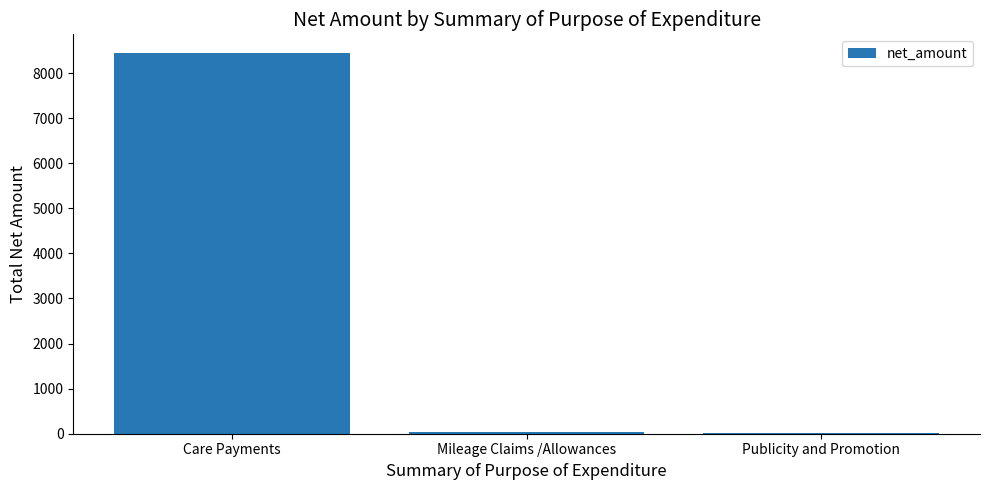

Is it true that the value at Care Payments is 8436.5?

True